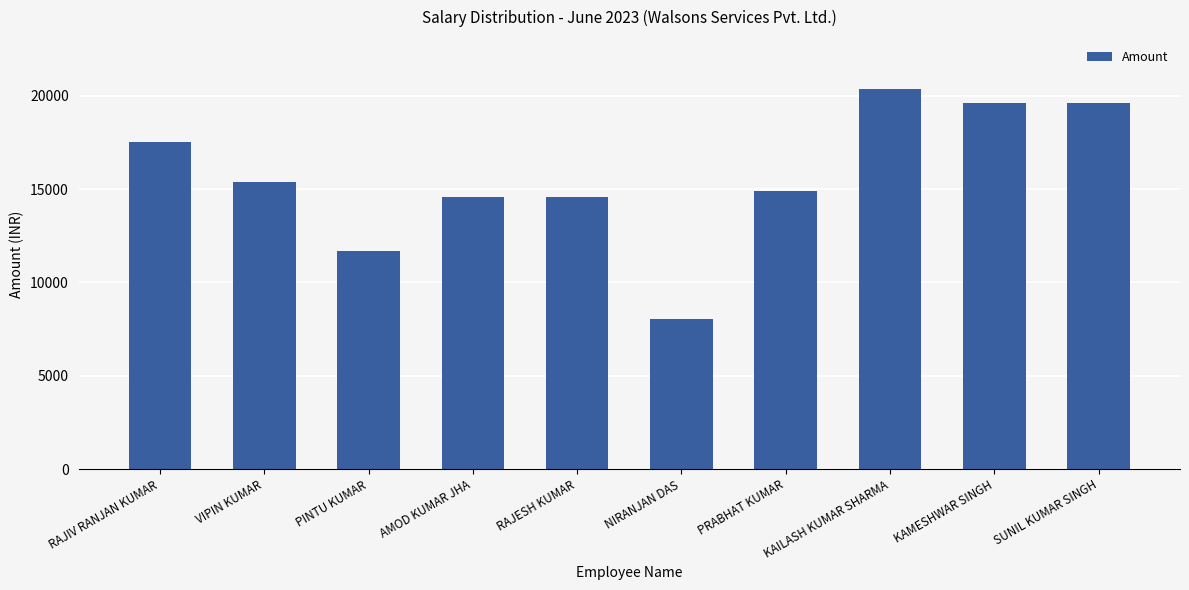

The value at KAMESHWAR SINGH is 19625.2. True or false?

True